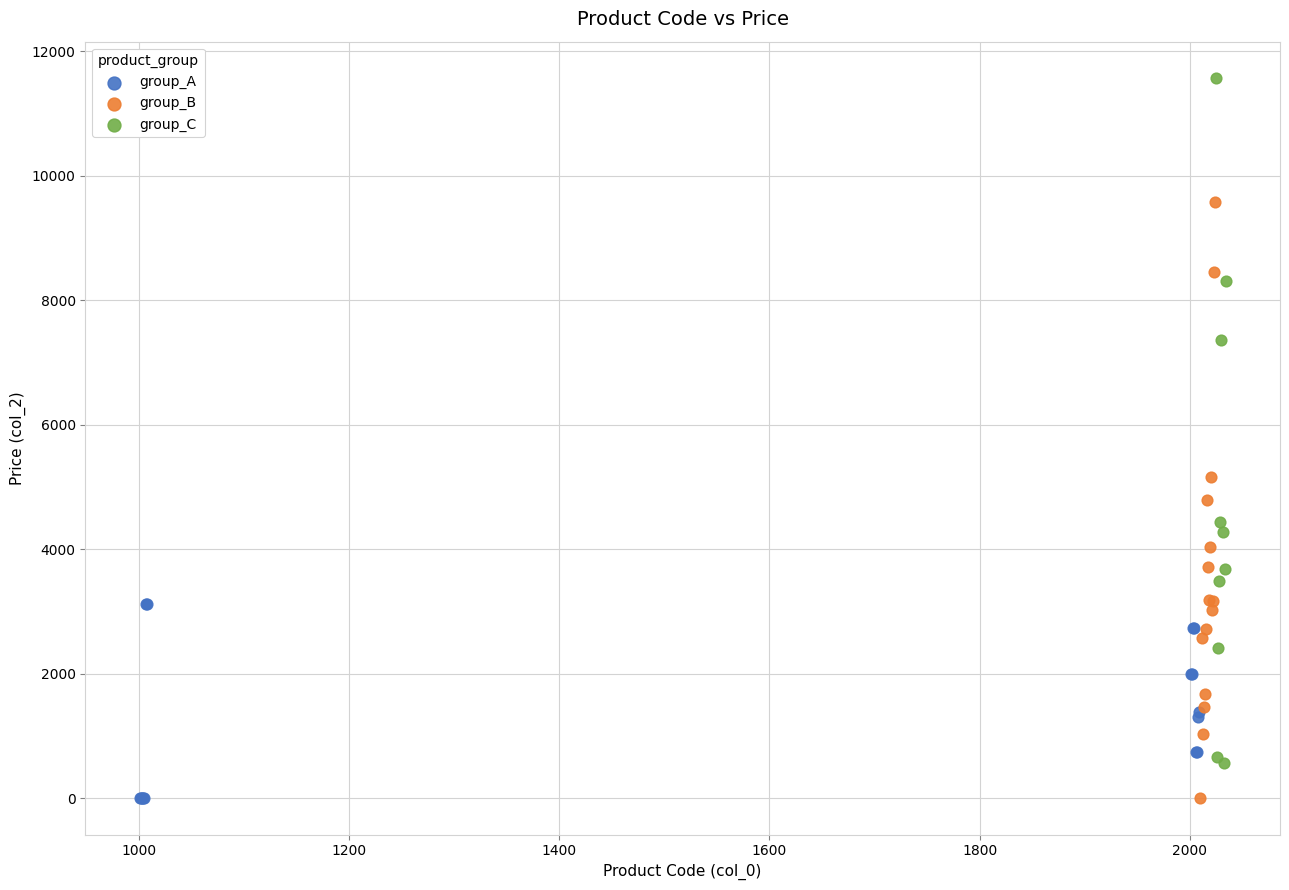

Which series reaches the maximum Y coordinate?

group_C